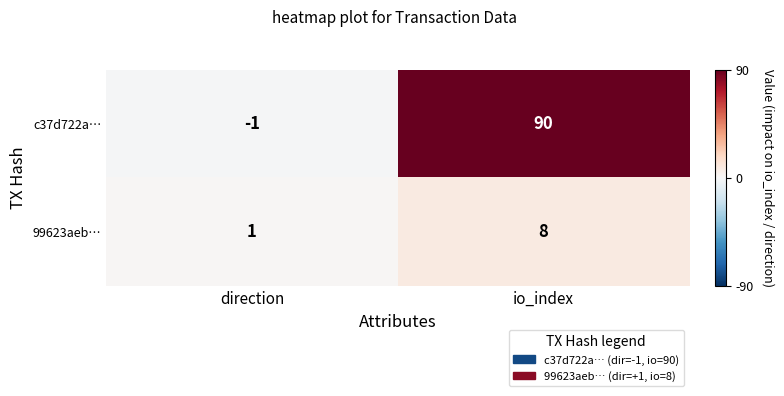

What value does the c37d722a… series have at io_index, to the nearest 5?

90